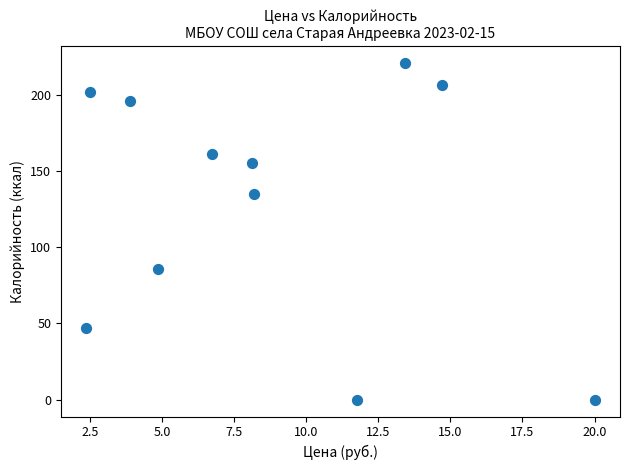

What is the average X value?

8.8